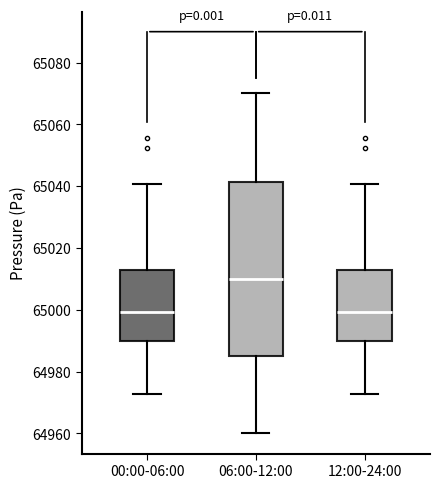

Where does the upper whisker of the box for 06:00-12:00 end on the y-axis? The values are not printed on the chart, so give them approximately, as read against the axis.

65070